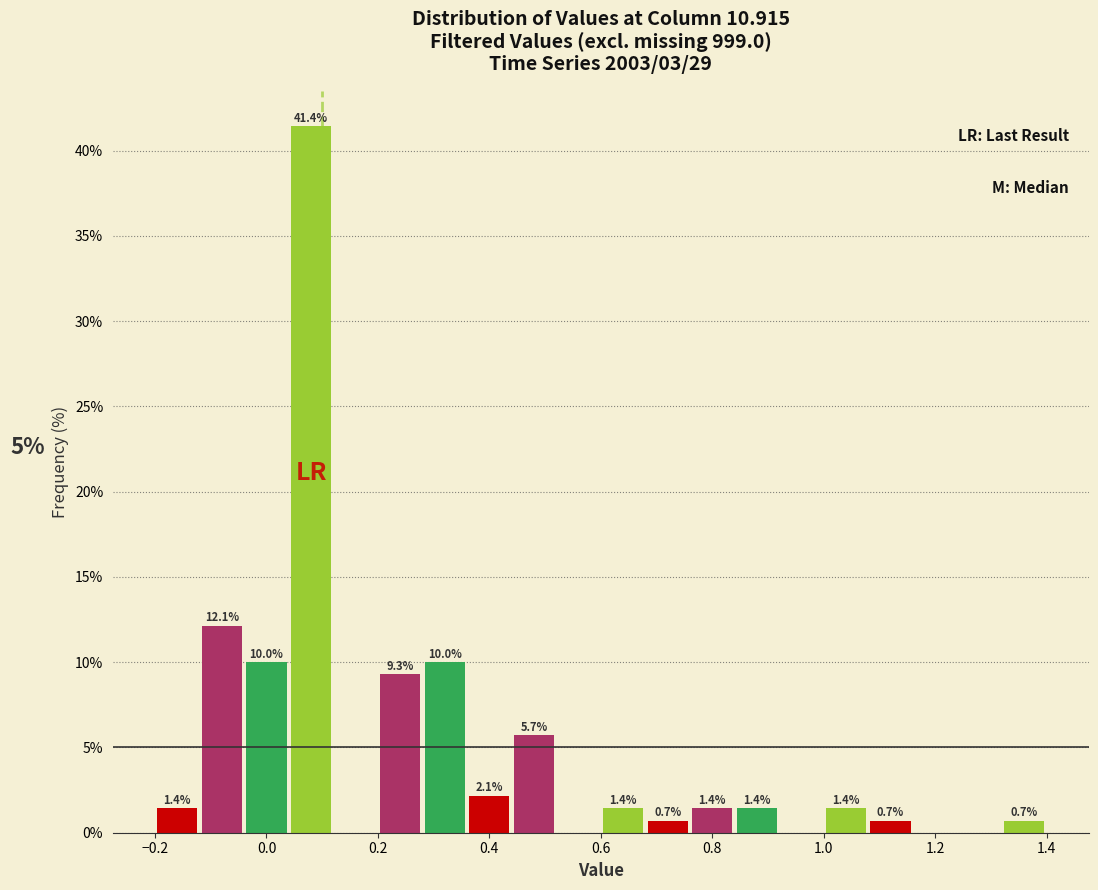

Which range on the x-axis has the tallest bar?

0.04 to 0.12